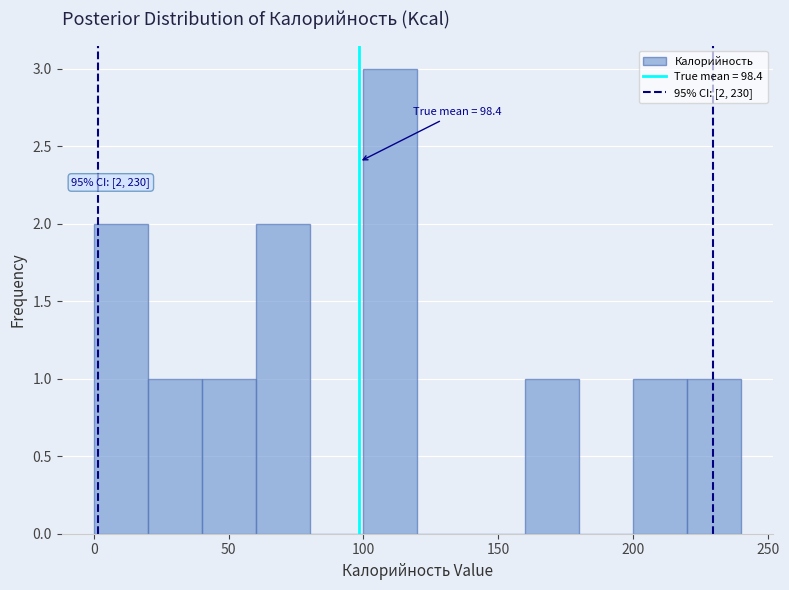

Which range on the x-axis has the tallest bar?

100 to 120